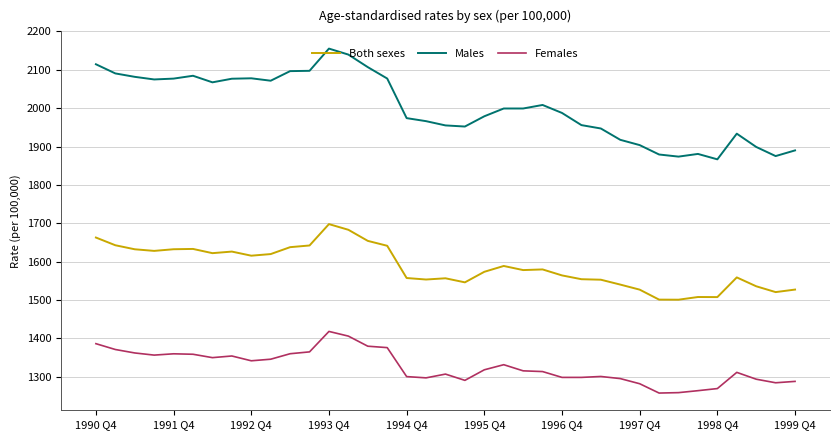

Rank the series by their maximum value, from highest to lowest.

Males, Both sexes, Females